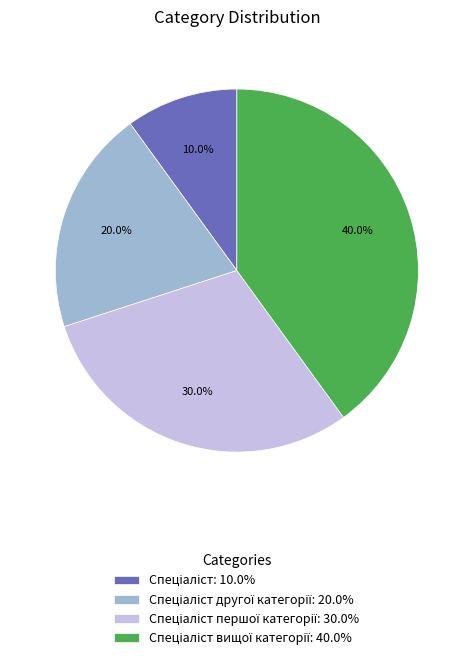

Is there any slice that represents more than half of the pie?

No